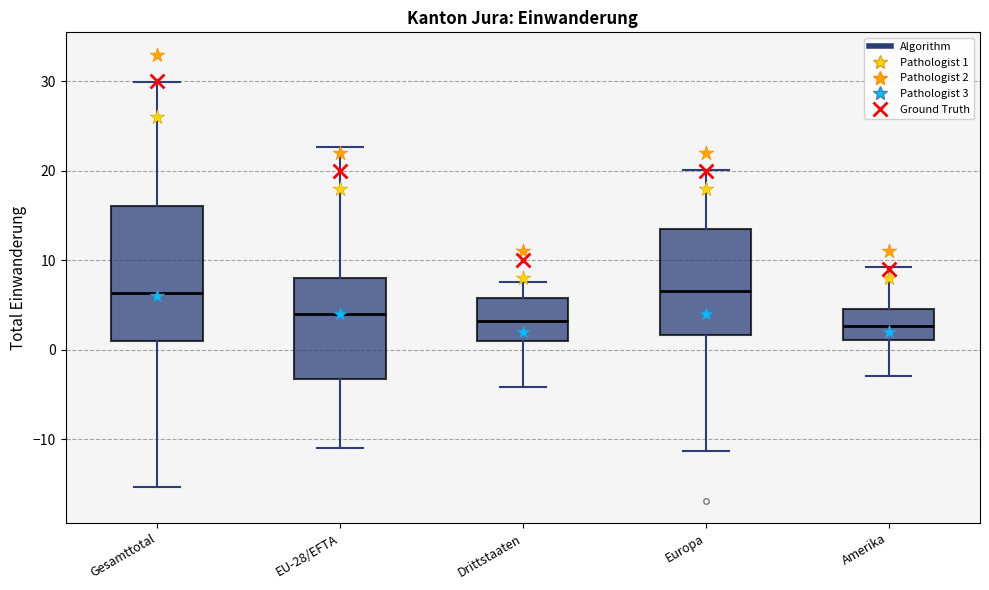

Where does the upper whisker of the box for Drittstaaten end on the y-axis? The values are not printed on the chart, so give them approximately, as read against the axis.

8